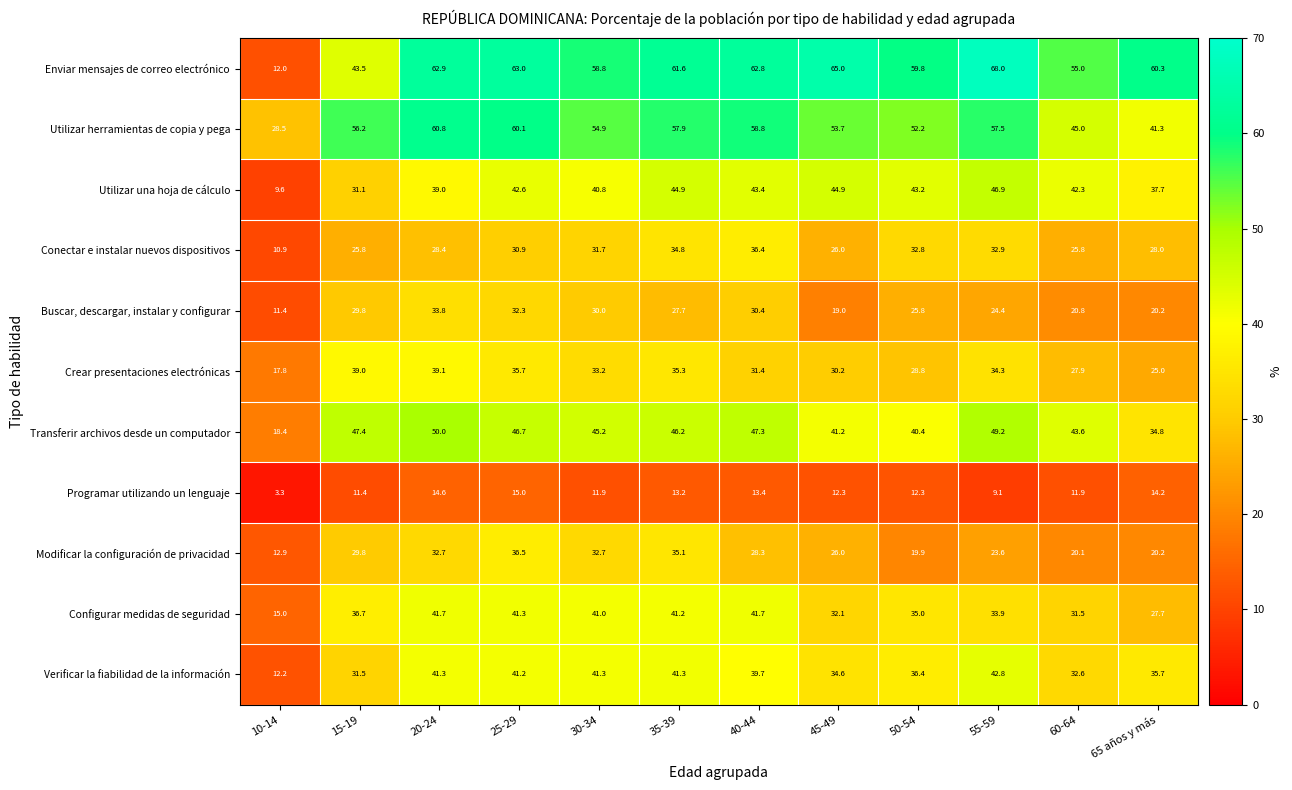

Is it true that Crear presentaciones electrónicas equals 18.9 at 25-29?

False